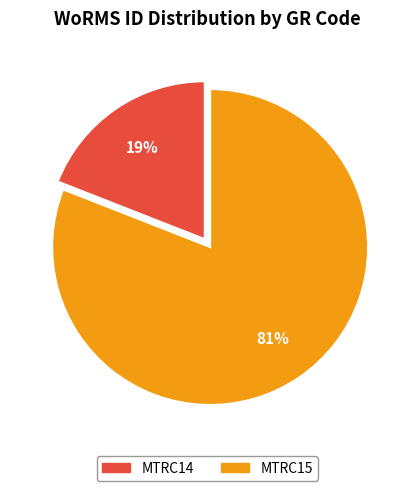

To the nearest percent, what percentage of the pie is MTRC14?

19%